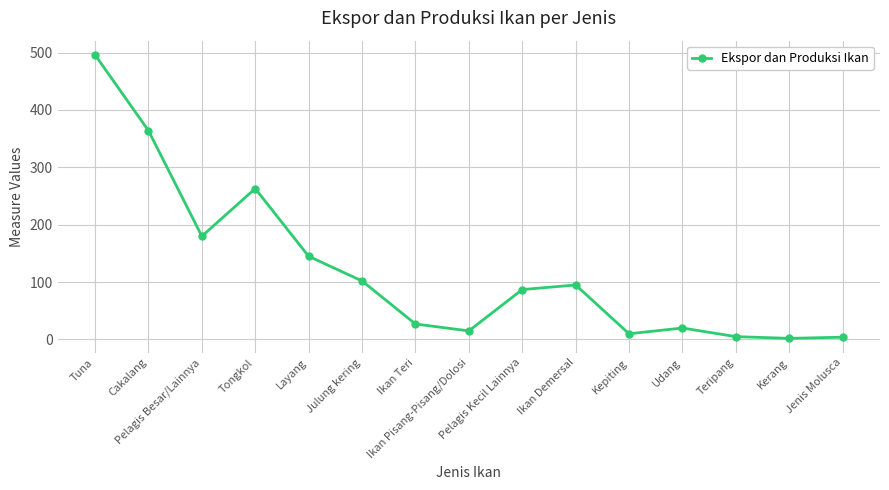

At which label is the value closest to 249?

Tongkol